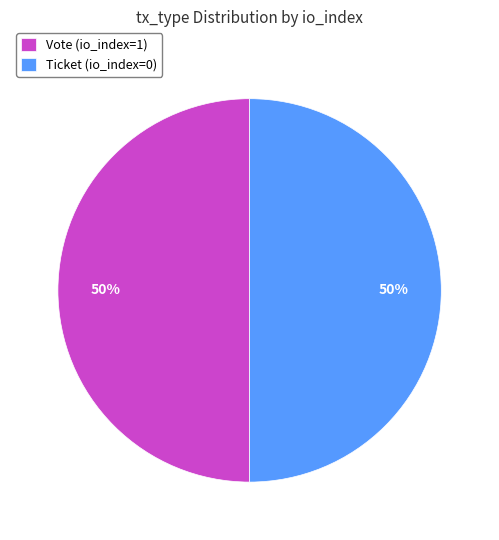

To the nearest percent, what is the average slice percentage?

50%